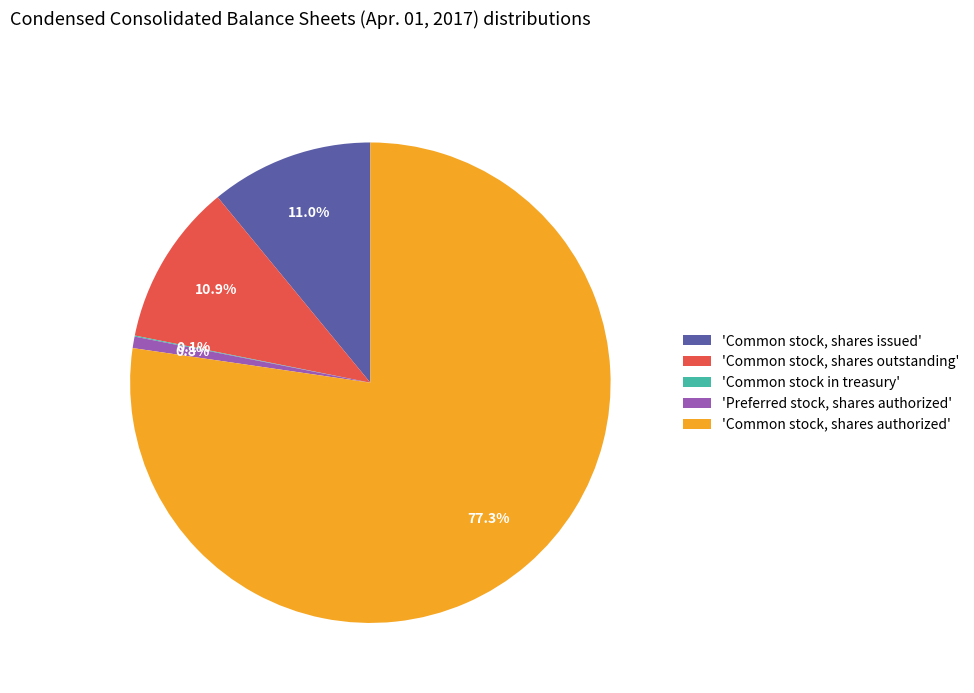

Which slice is the largest?

'Common stock, shares authorized'